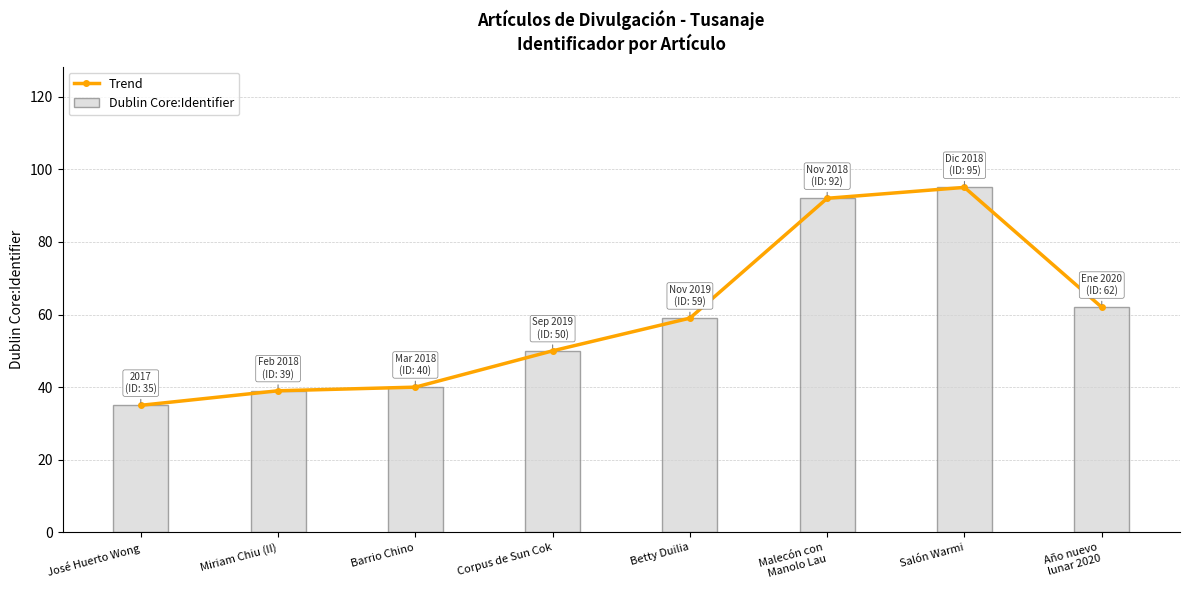

The value of Dublin Core:Identifier at Salón Warmi is 95. True or false?

True